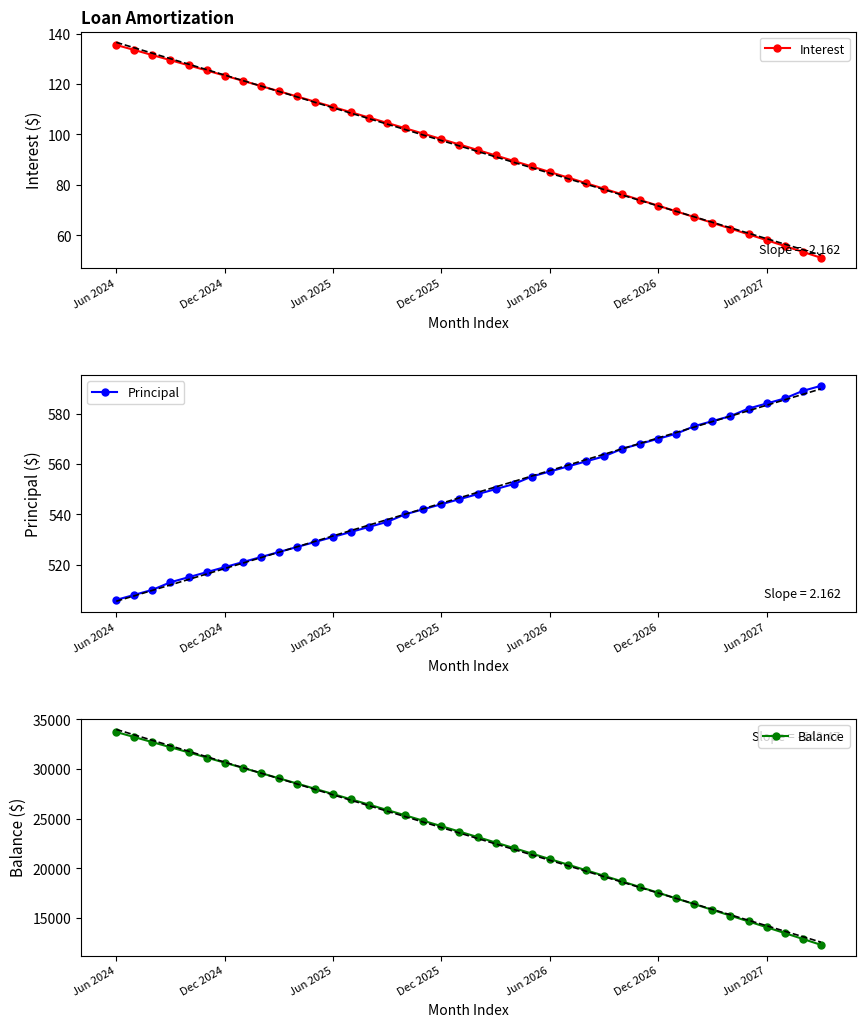

What is the difference between the maximum and minimum values in the Balance series?

21399